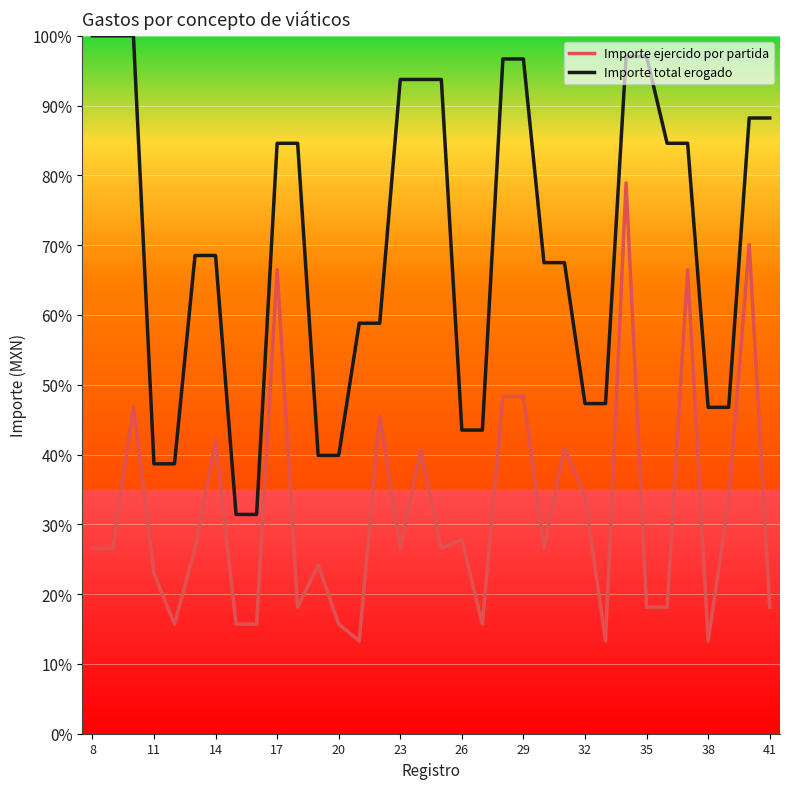

How many values in the Importe total erogado series are below 68?

16